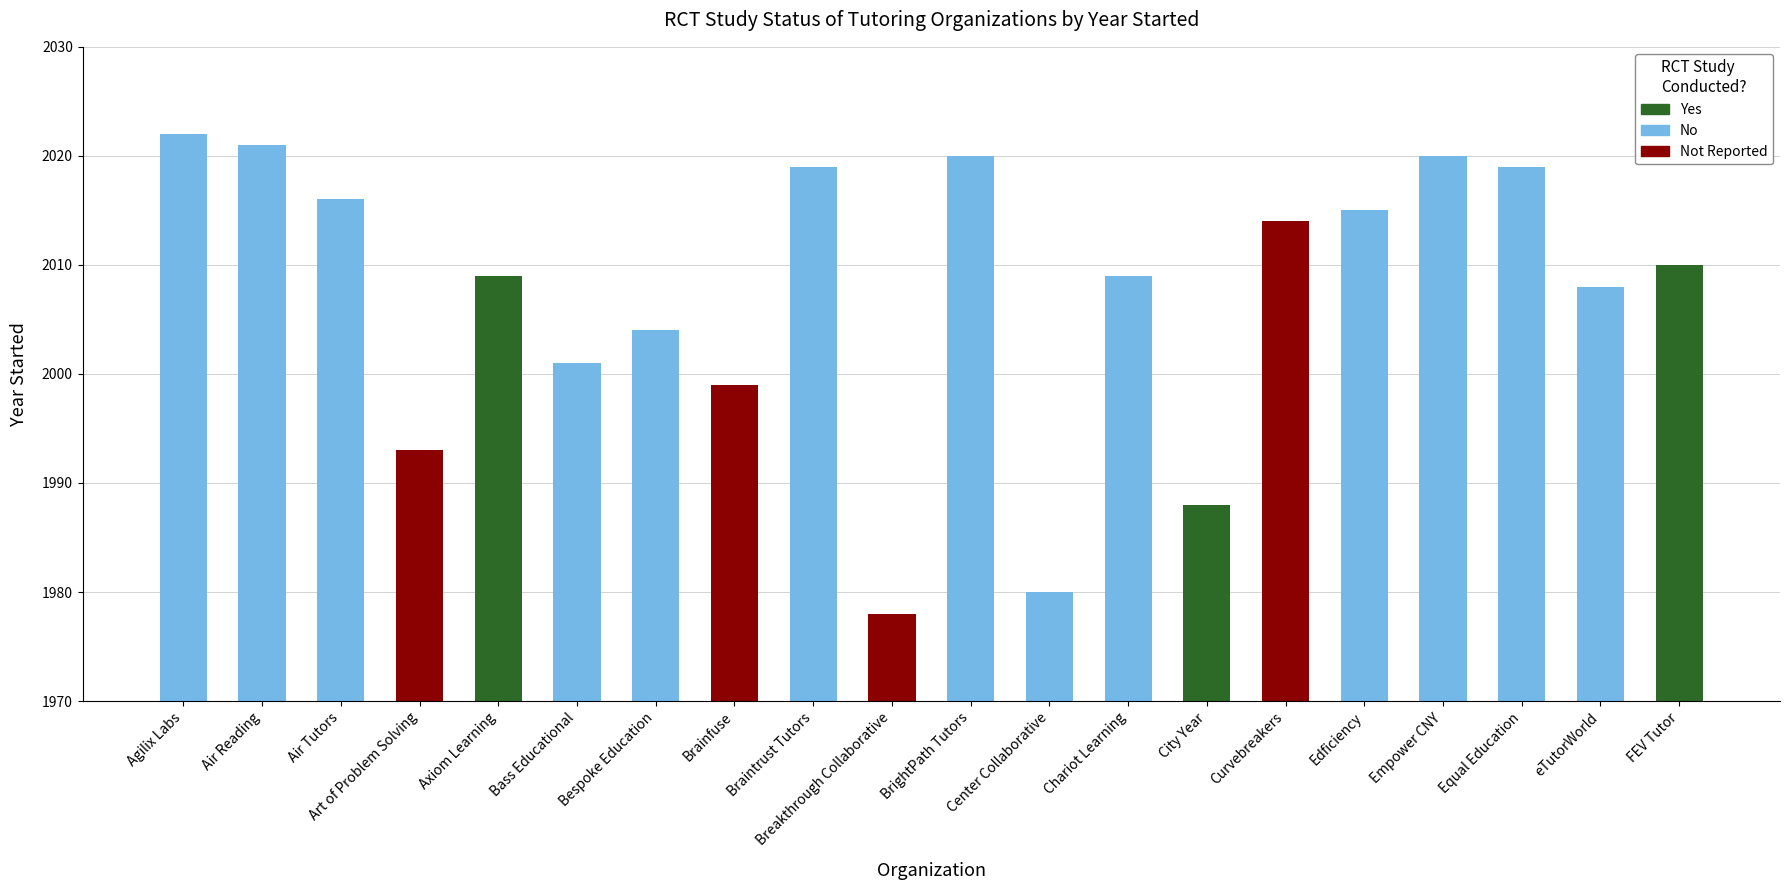

What is the greatest value displayed?

2022